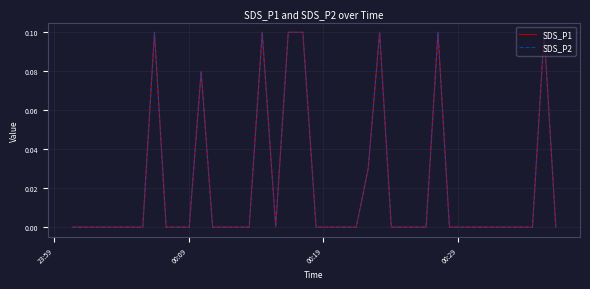

True or false: SDS_P2 has more than 0 interior local peaks.

True